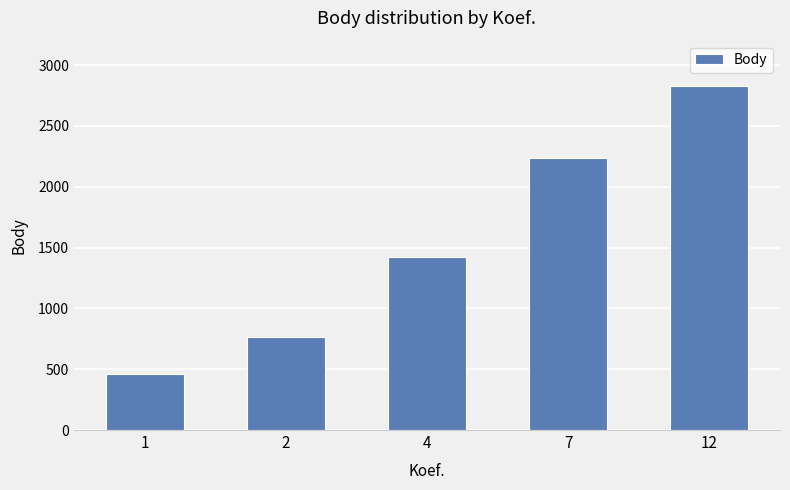

Which has a higher value, 1 or 7?

7